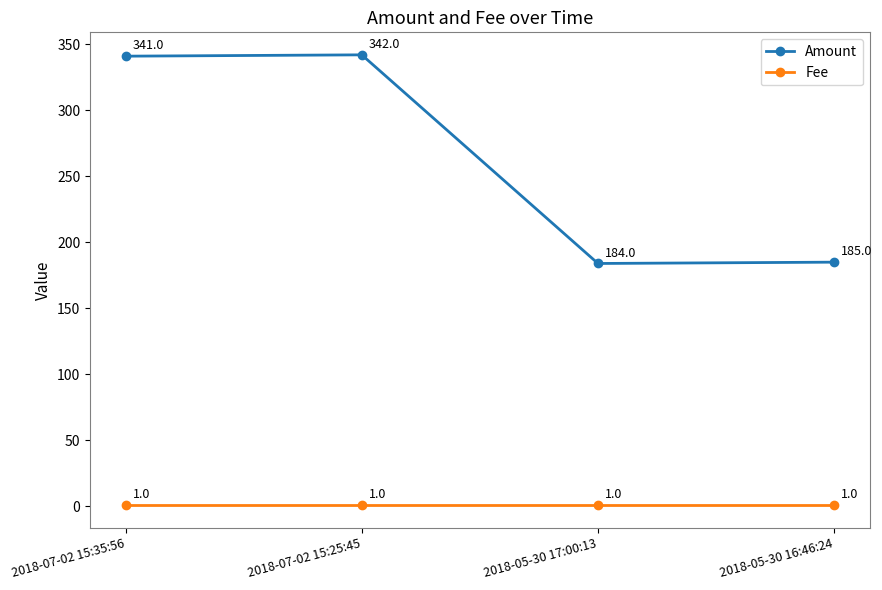

What are all the series names shown in the legend?

Amount, Fee